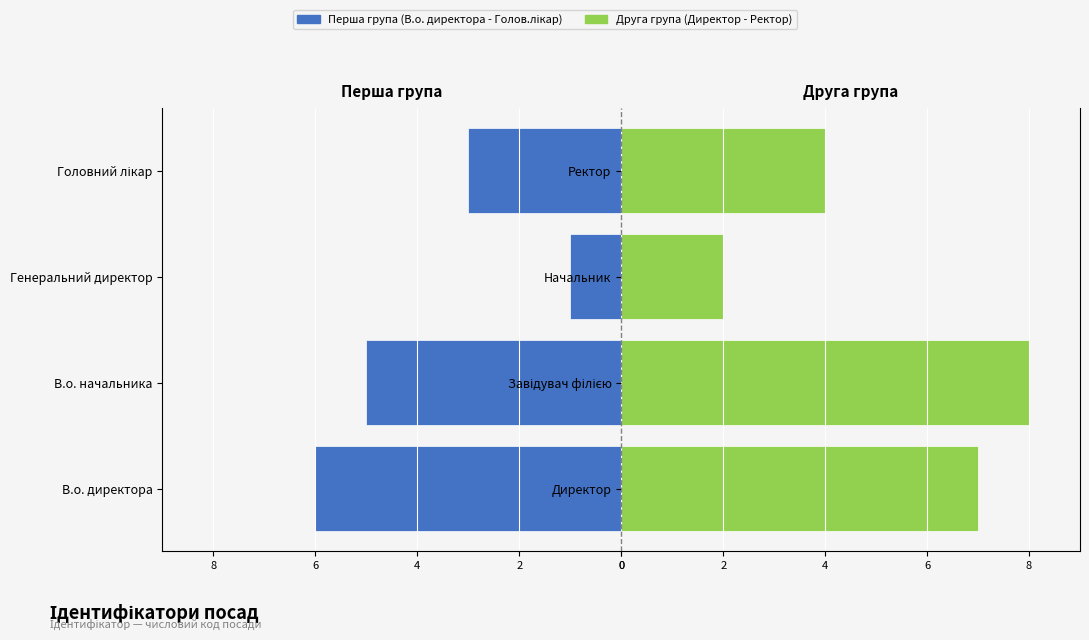

How many values in the В.о. директора / начальника / Ген.директор / Голов.лікар series are below -3?

2